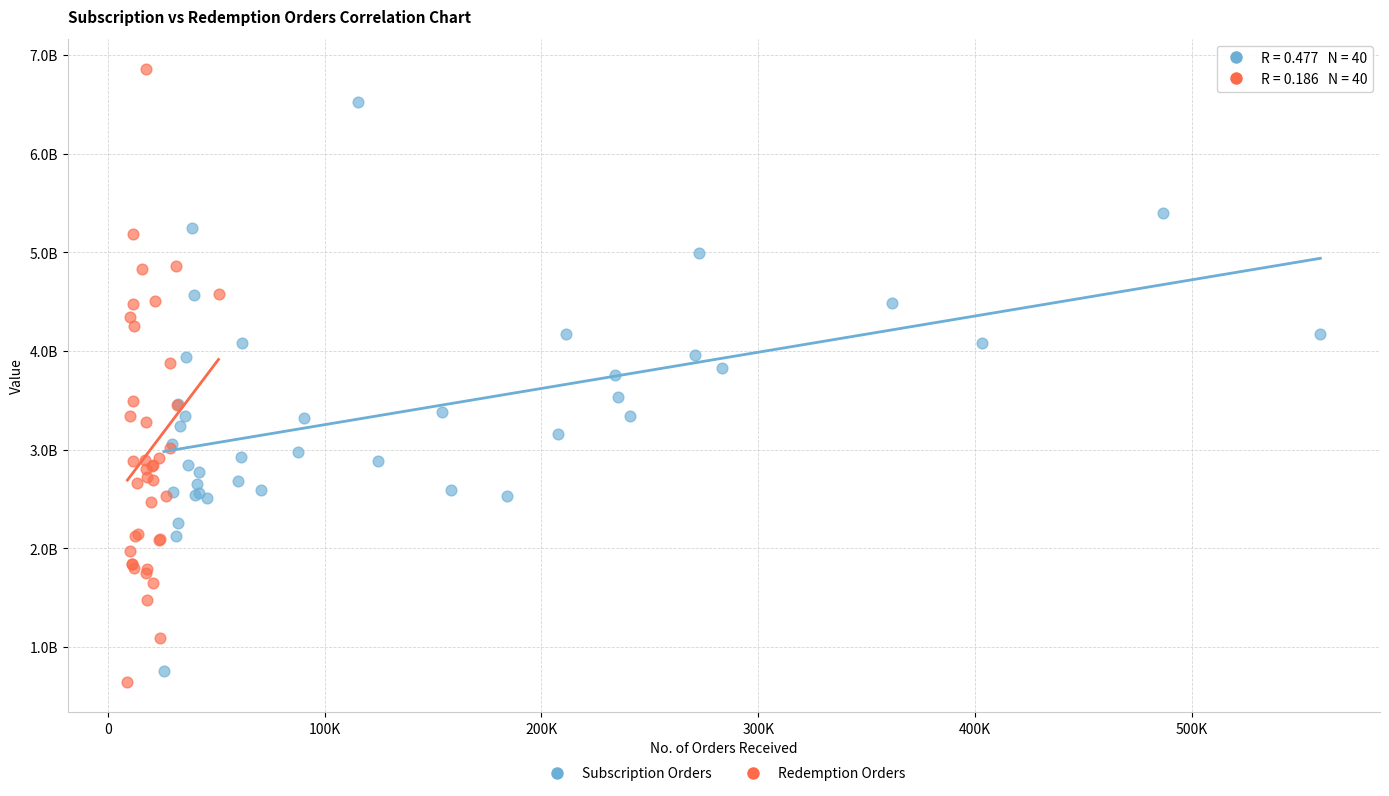

What are all the series names shown in the legend?

Subscription Orders, Redemption Orders